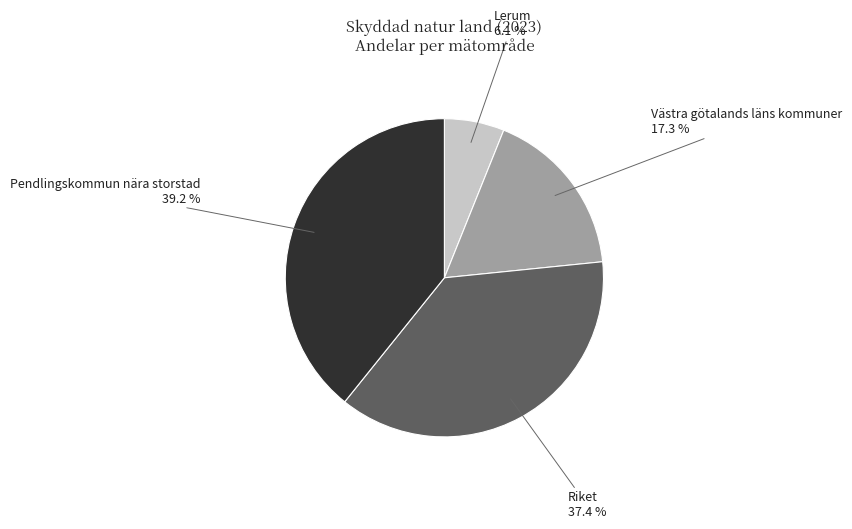

Combined, what portion of the pie is Lerum and Västra götalands läns kommuner?

23.4%